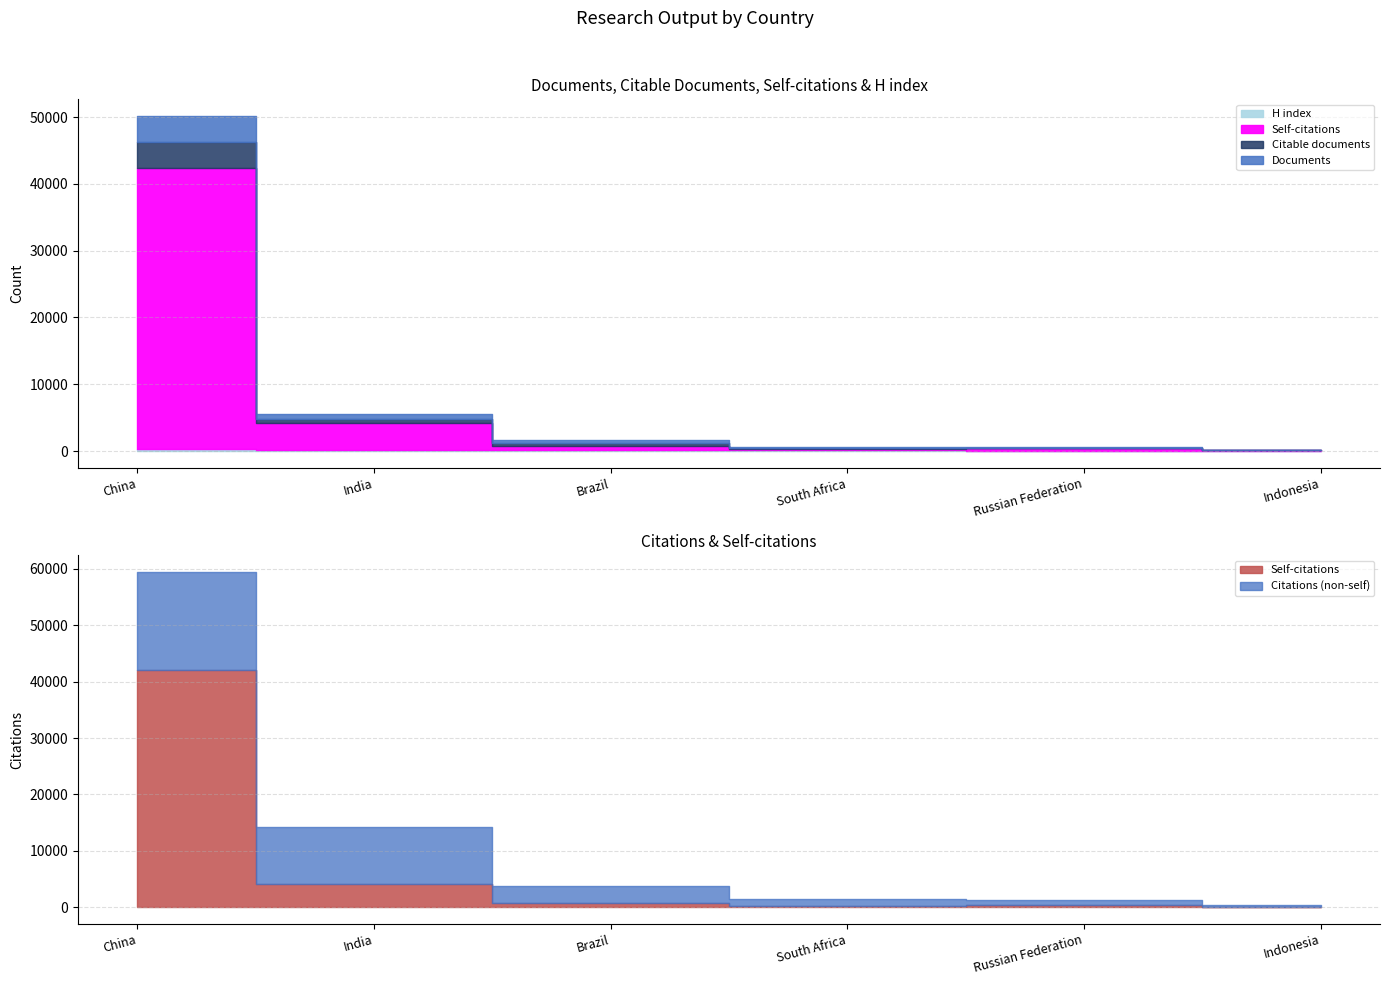

Between which two adjacent categories do Self-citations and Citable documents first intersect?

Brazil and South Africa